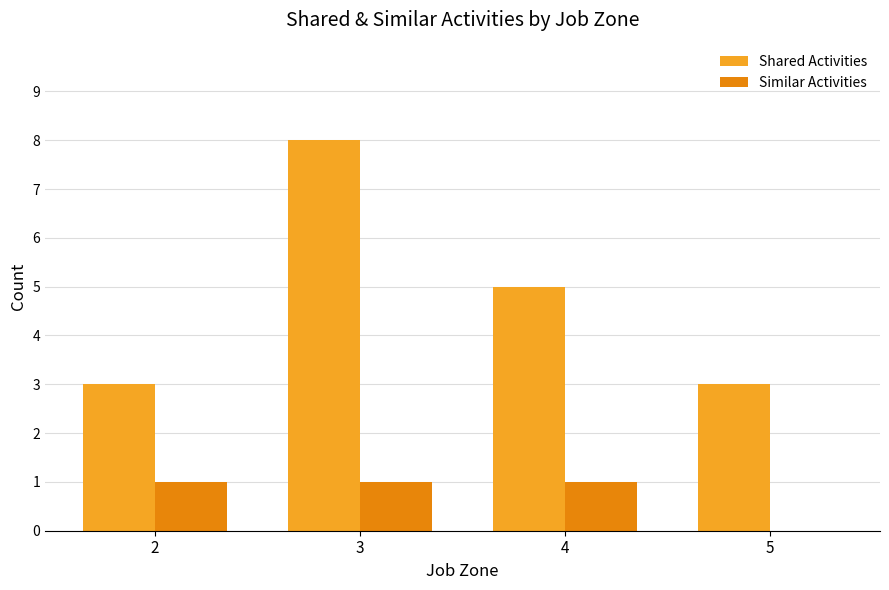

Where is Shared Activities nearest to the value 5?

4